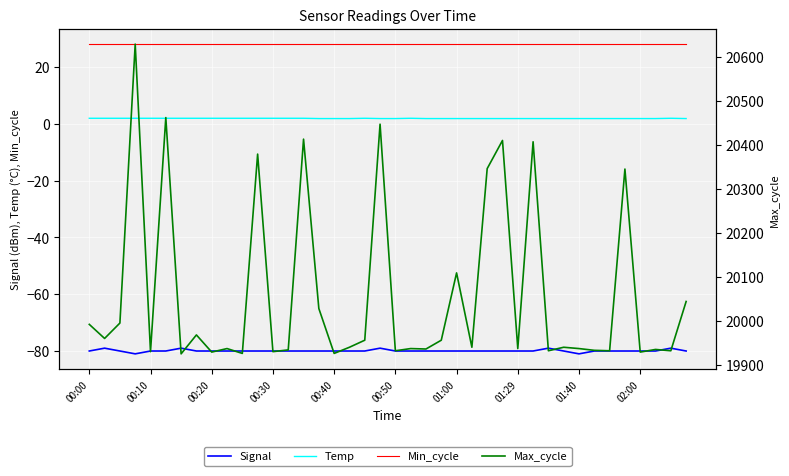

What is the spread (max minus min) of values at 27?

20490.0